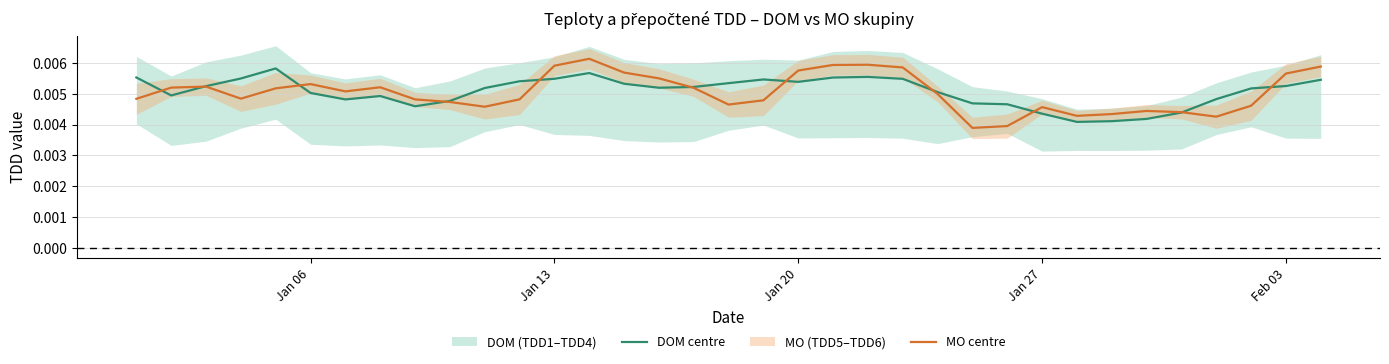

Does the chart display data point markers on the line(s)?

No